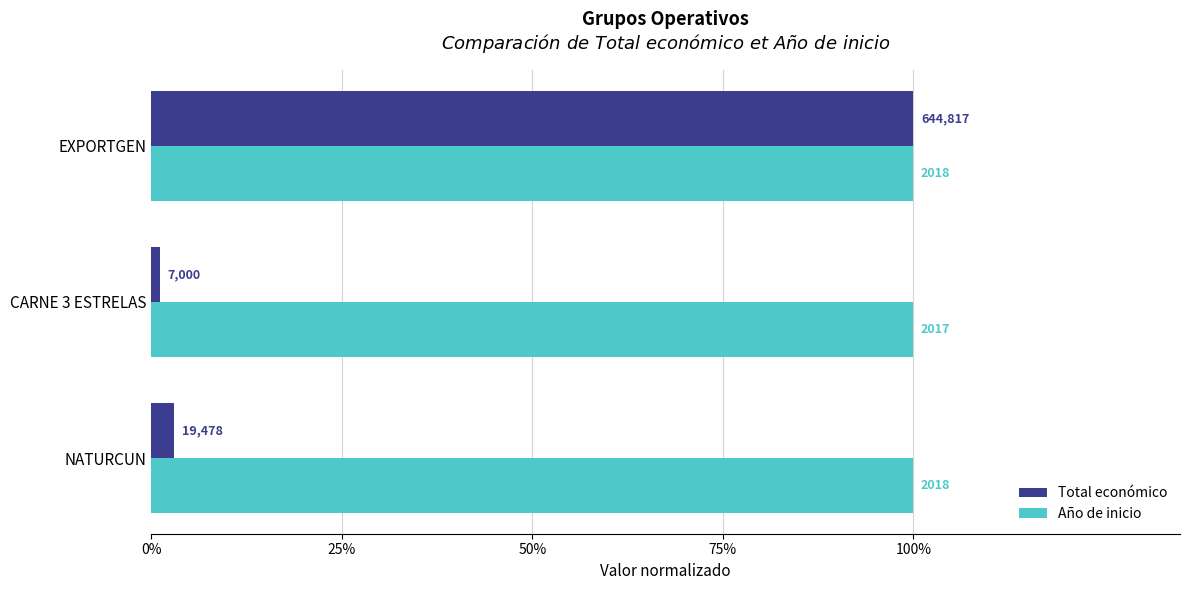

What are all the series names shown in the legend?

Total económico, Año de inicio